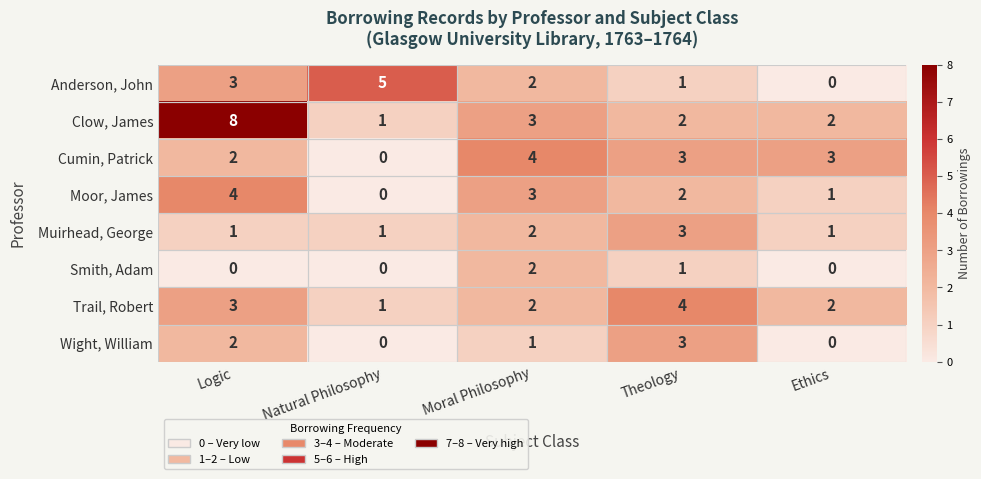

The value of Wight, William at Natural Philosophy is 0. True or false?

True